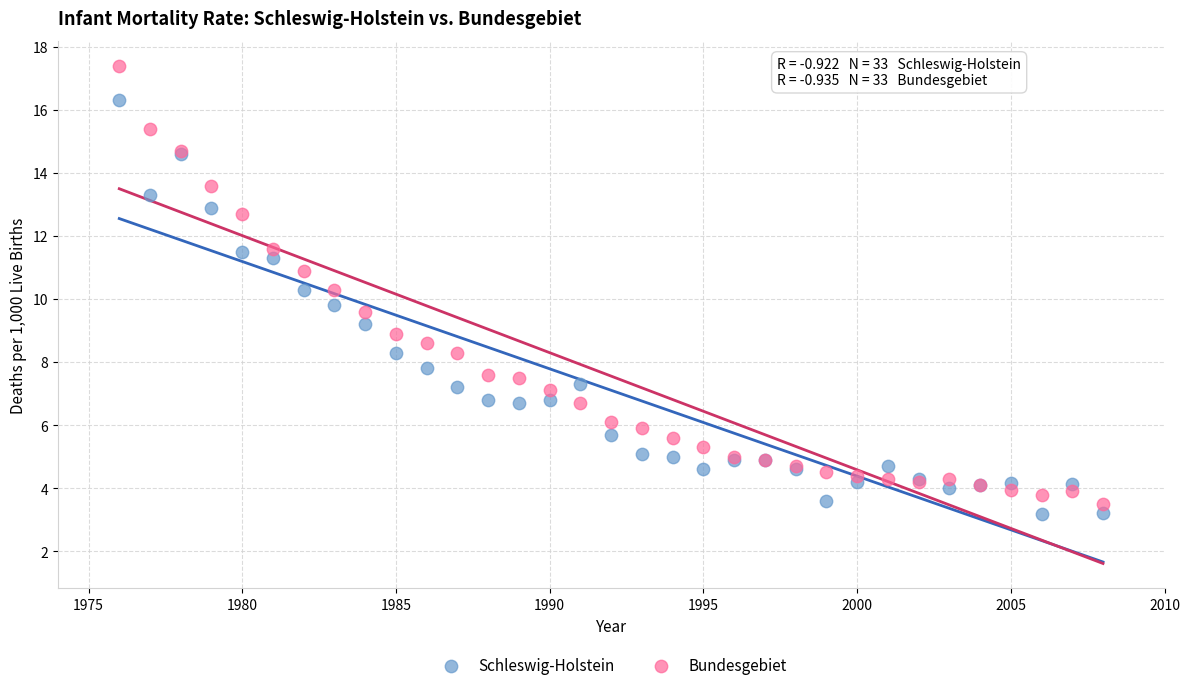

Which series reaches the maximum Y coordinate?

Bundesgebiet